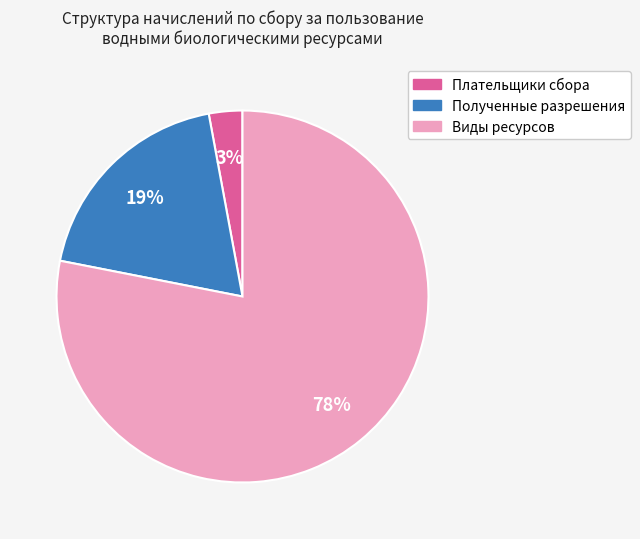

Does any single category account for the majority?

Yes